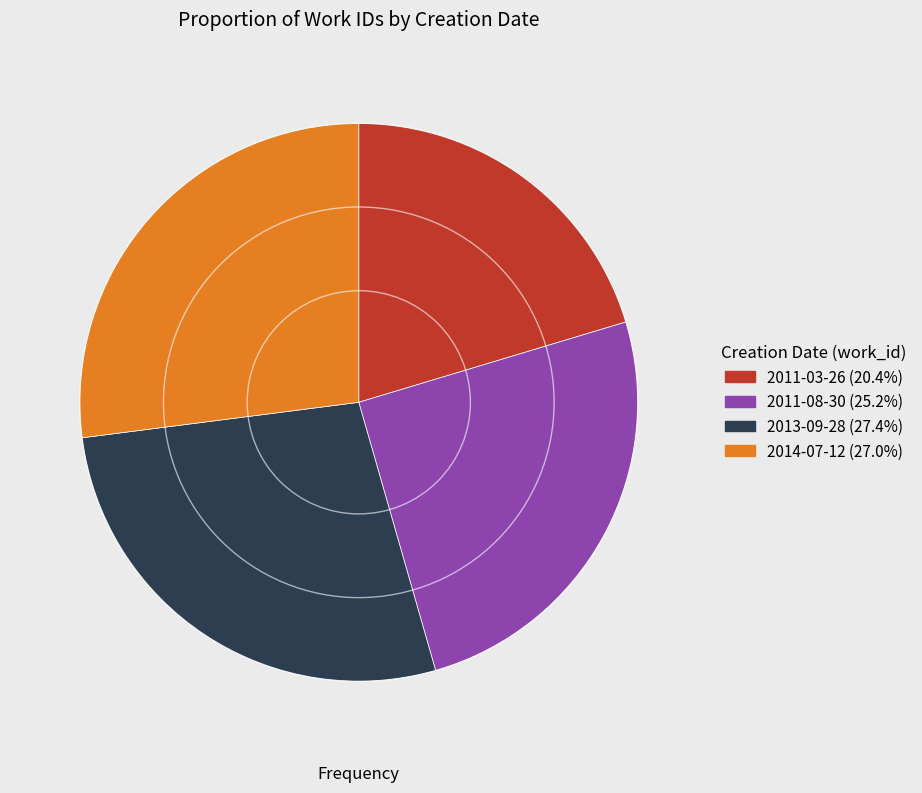

Does 2013-09-28 (27.4%) account for over 50% of the chart?

No